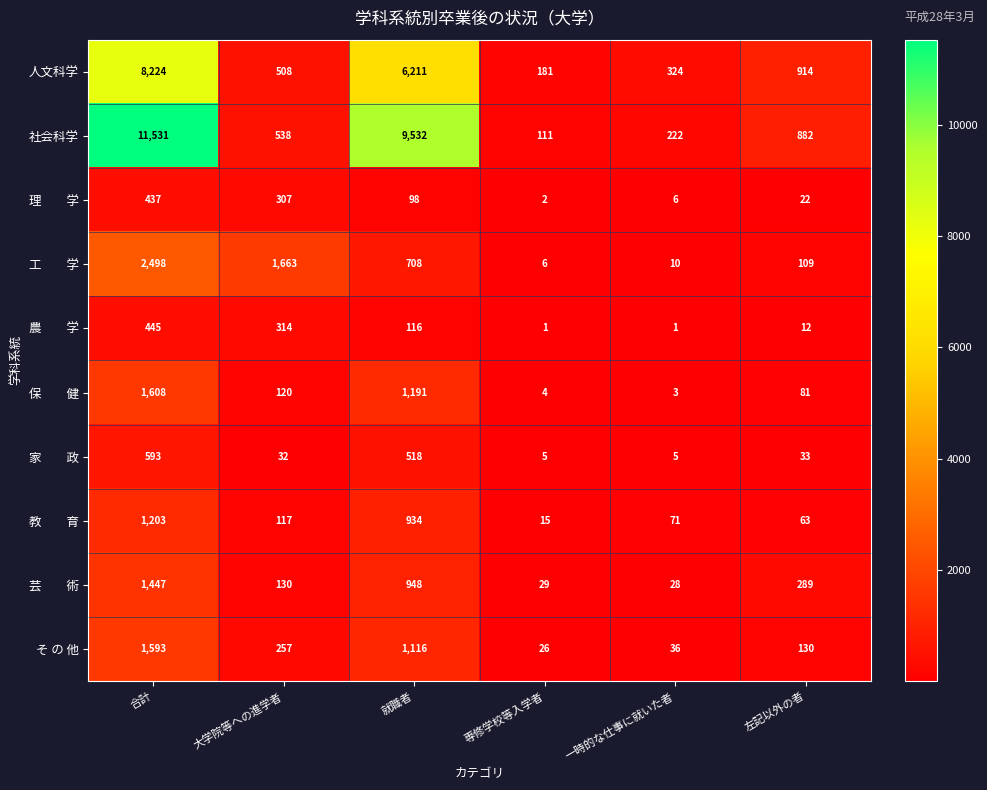

The value of そ の 他 at 専修学校等入学者 is 17. True or false?

False